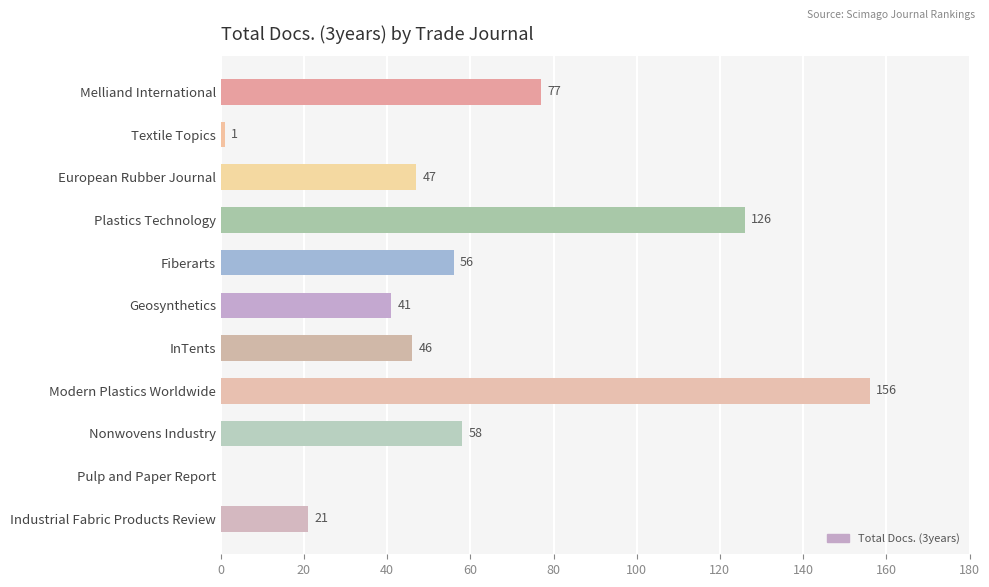

Reading bottom to top, extract all data points from this chart.

Industrial Fabric Products Review=21	Pulp and Paper Report=0	Nonwovens Industry=58	Modern Plastics Worldwide=156	InTents=46	Geosynthetics=41	Fiberarts=56	Plastics Technology=126	European Rubber Journal=47	Textile Topics=1	Melliand International=77